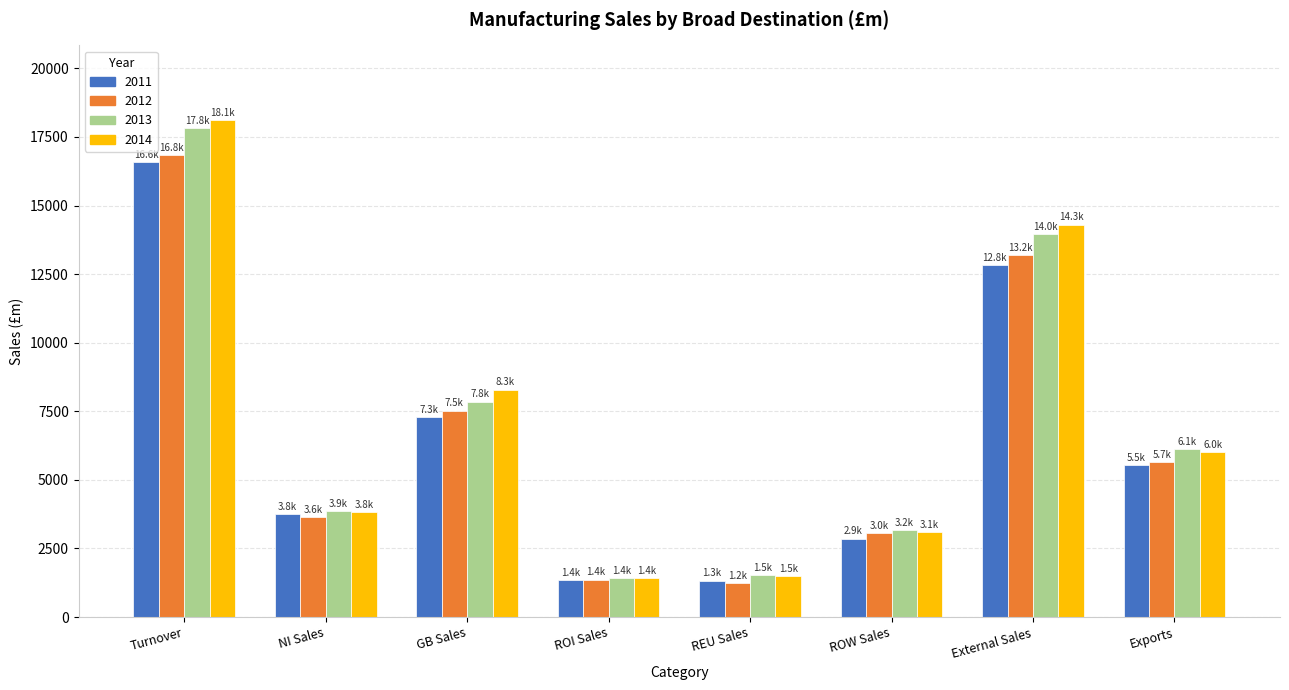

Which series changed the most between NI Sales and ROI Sales?

2013